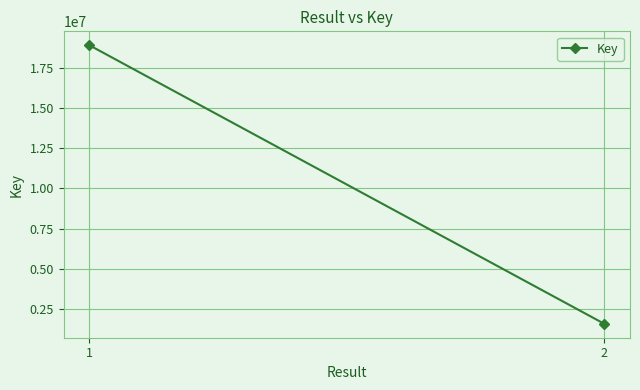

List the labels in order of value, largest first.

1, 2